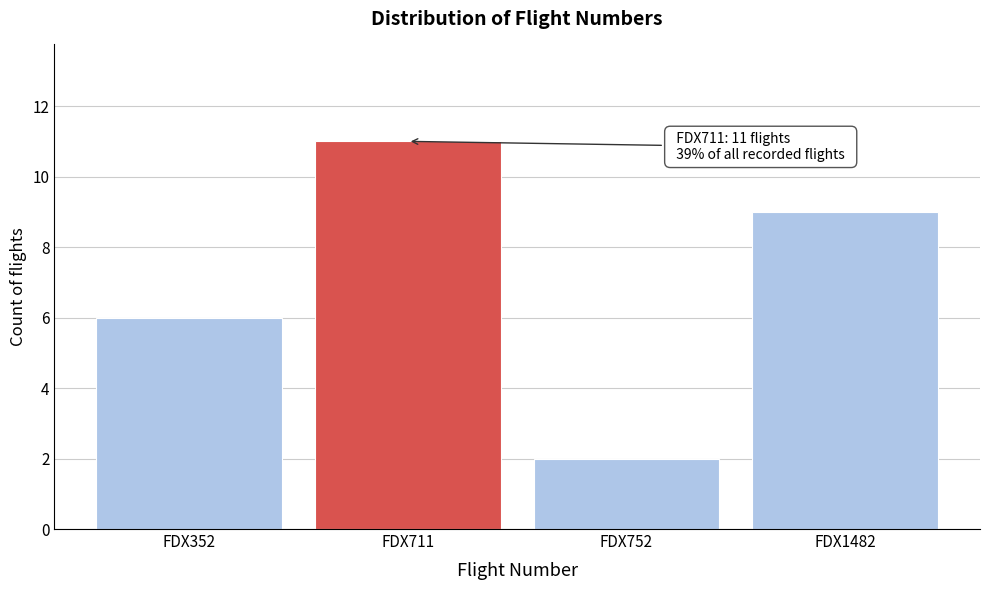

Reading left to right, transcribe all the data shown in this chart.

6	11	2	9